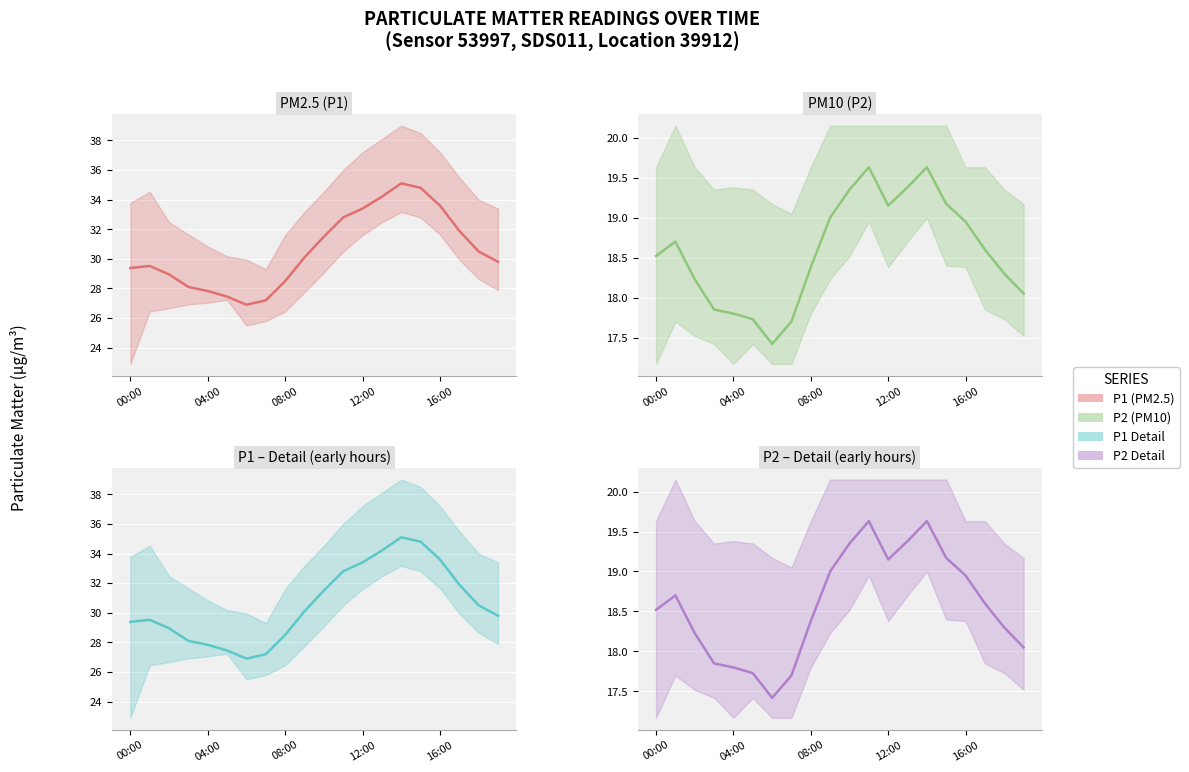

At which label does P1 reach its minimum?

6